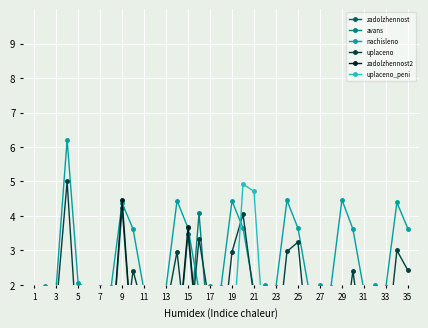

How many lines are shown in the chart?

6